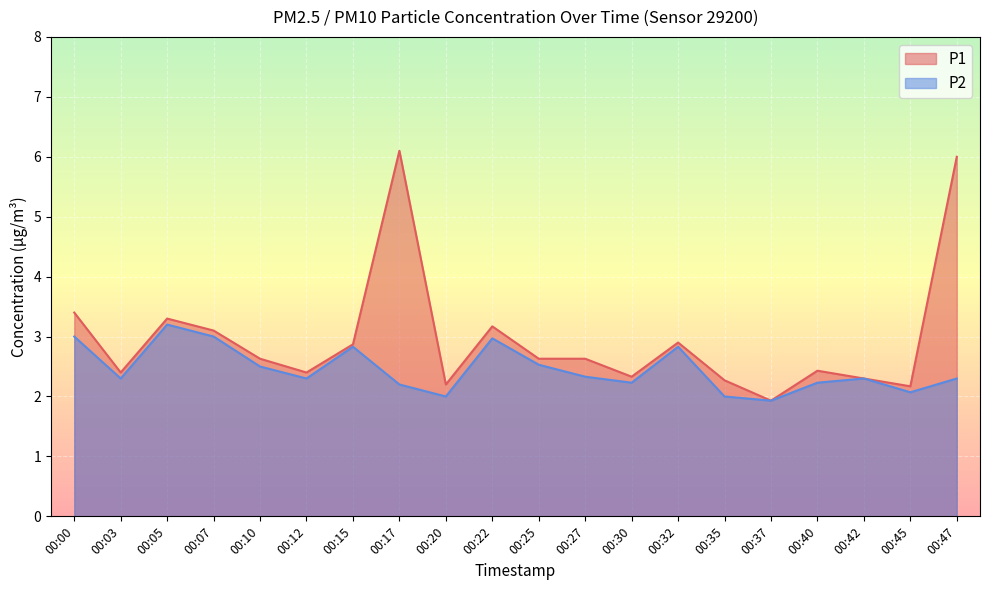

Rank the series by their maximum value, from highest to lowest.

P1, P2